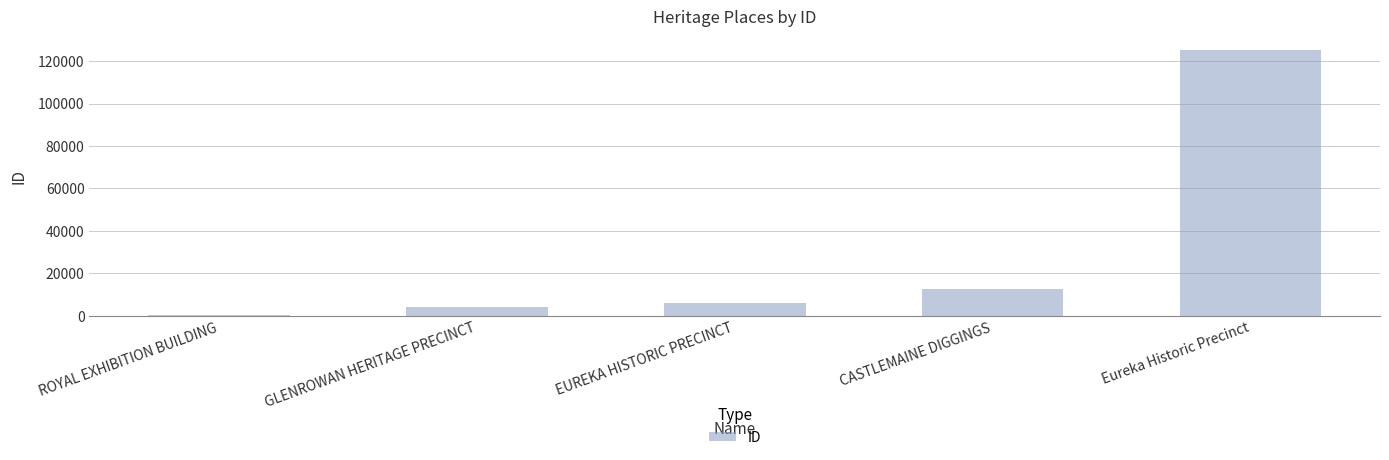

Count the number of data series in this chart.

1